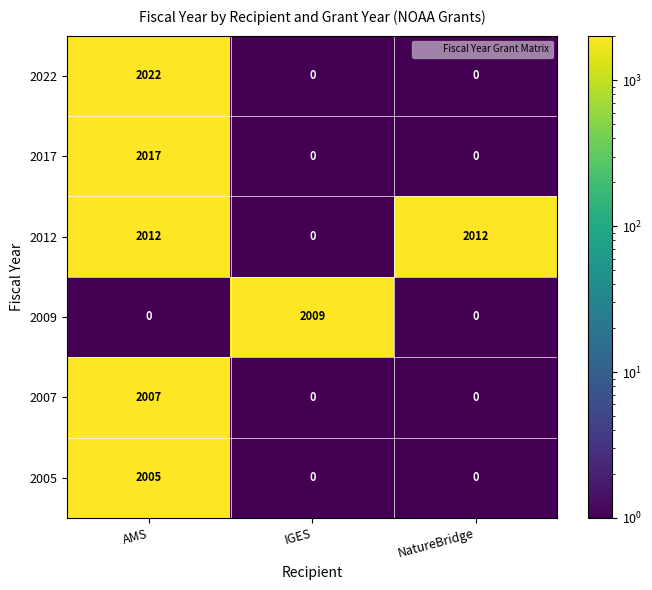

Reading left to right, extract all data points from this chart.

2022: AMS=2022	IGES=0	NatureBridge=0
2017: AMS=2017	IGES=0	NatureBridge=0
2012: AMS=2012	IGES=0	NatureBridge=2012
2009: AMS=0	IGES=2009	NatureBridge=0
2007: AMS=2007	IGES=0	NatureBridge=0
2005: AMS=2005	IGES=0	NatureBridge=0